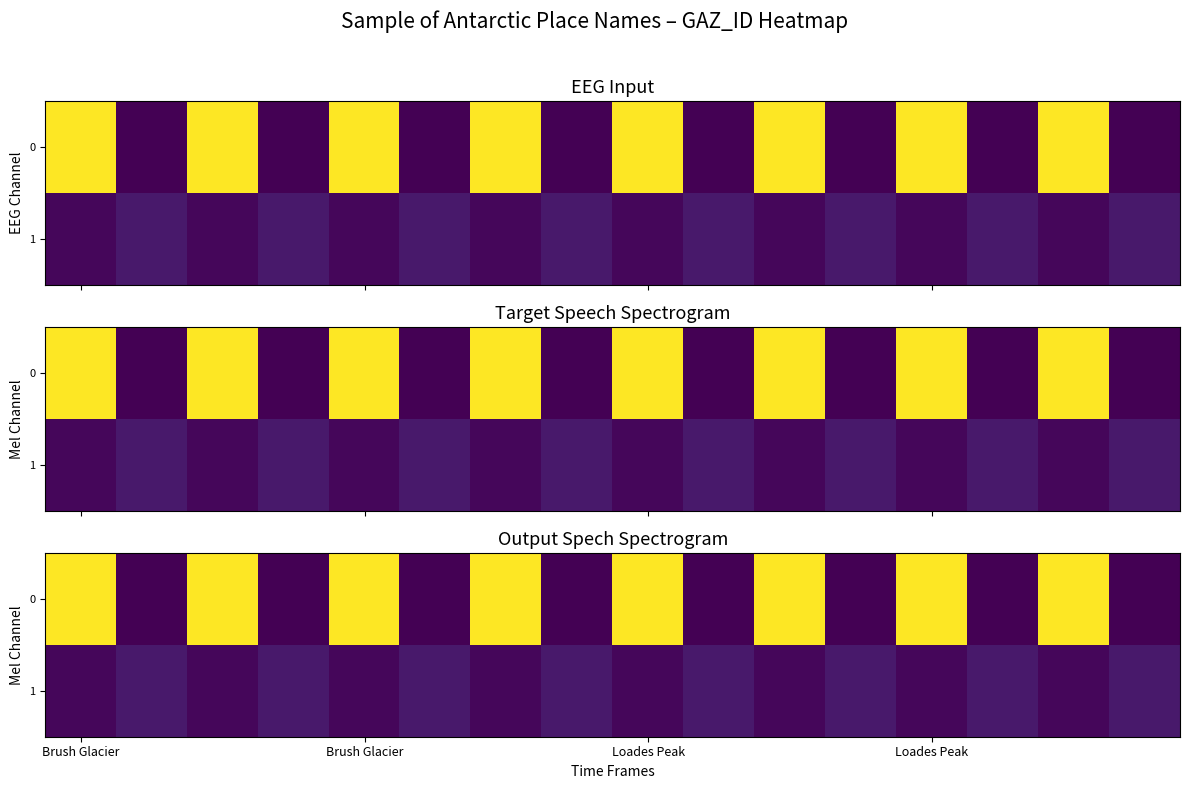

How many values in the 1 series are below 8565?

8